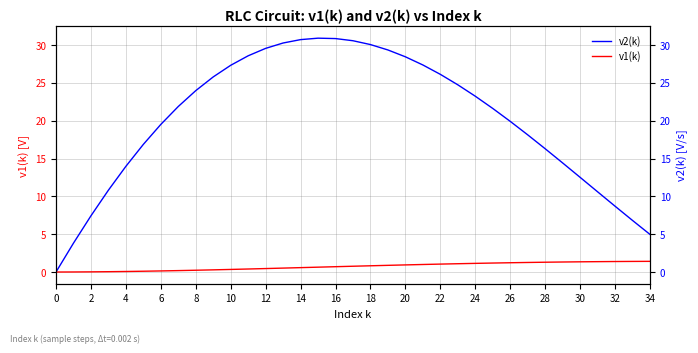

Reading left to right, extract all data points from this chart.

v2(k): 0.0	3.8	7.4	10.8	14.0	16.9	19.5	21.9	24.0	25.8	27.3	28.6	29.6	30.3	30.7	30.9	30.9	30.6	30.1	29.4	28.5	27.4	26.1	24.7	23.2	21.6	19.9	18.1	16.3	14.4	12.5	10.6	8.7	6.8	5.0
v1(k): 0.0	0.0	0.0	0.0	0.1	0.1	0.1	0.2	0.2	0.3	0.3	0.4	0.5	0.5	0.6	0.6	0.7	0.8	0.8	0.9	0.9	1.0	1.0	1.1	1.1	1.2	1.2	1.3	1.3	1.3	1.4	1.4	1.4	1.4	1.4